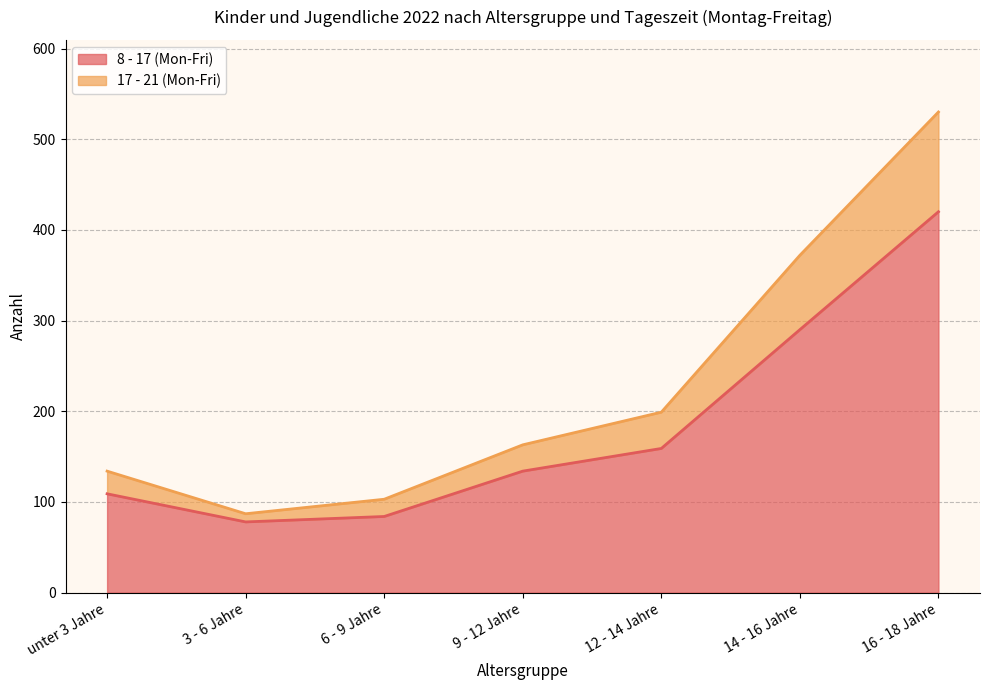

What is the difference between the second highest and second lowest values in the 8 - 17 (Mon-Fri) series?

206